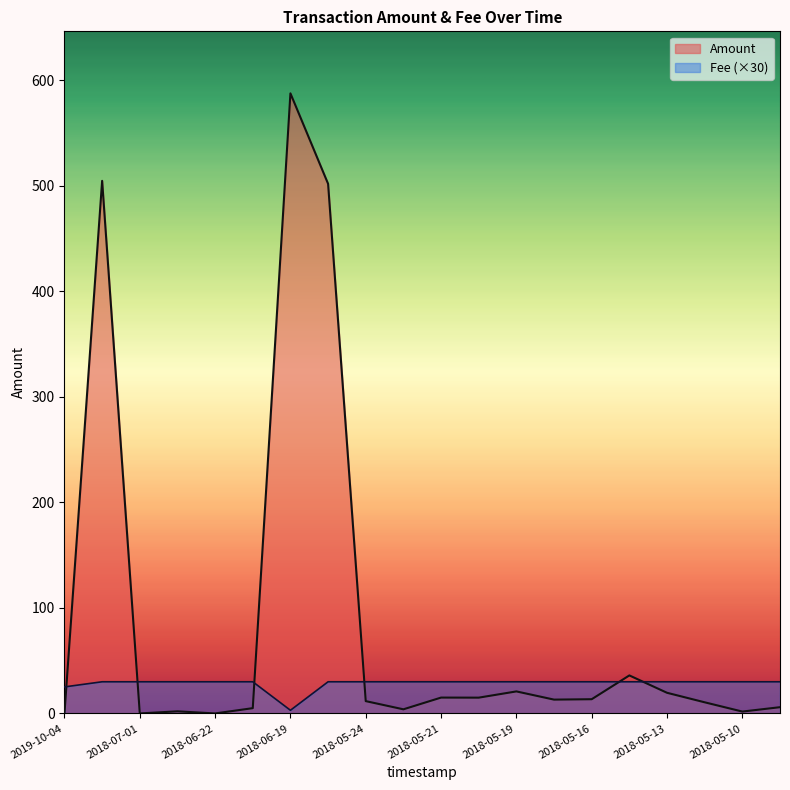

Does the chart display data point markers on the line(s)?

No